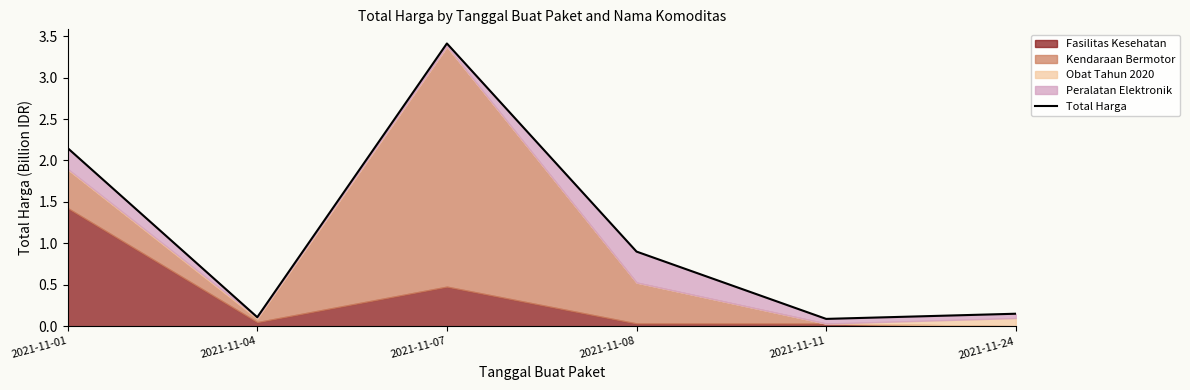

What is the difference between the second highest and second lowest values?

2.0